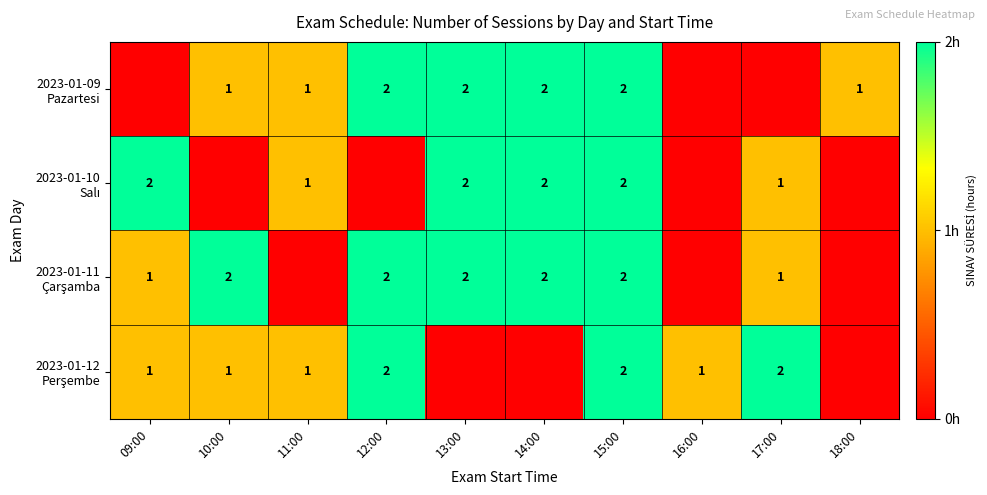

What is the spread (max minus min) of values at 09:00?

2